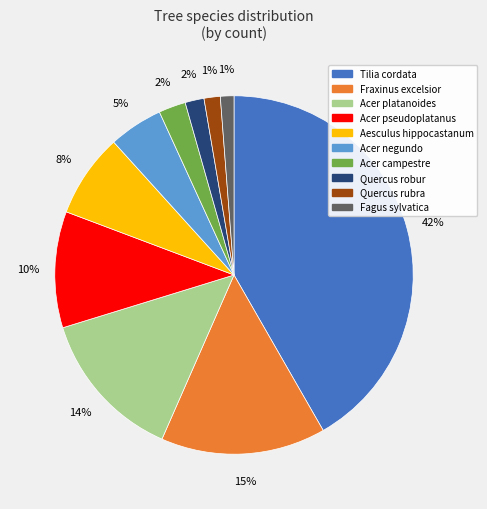

Count the number of slices in the pie.

10